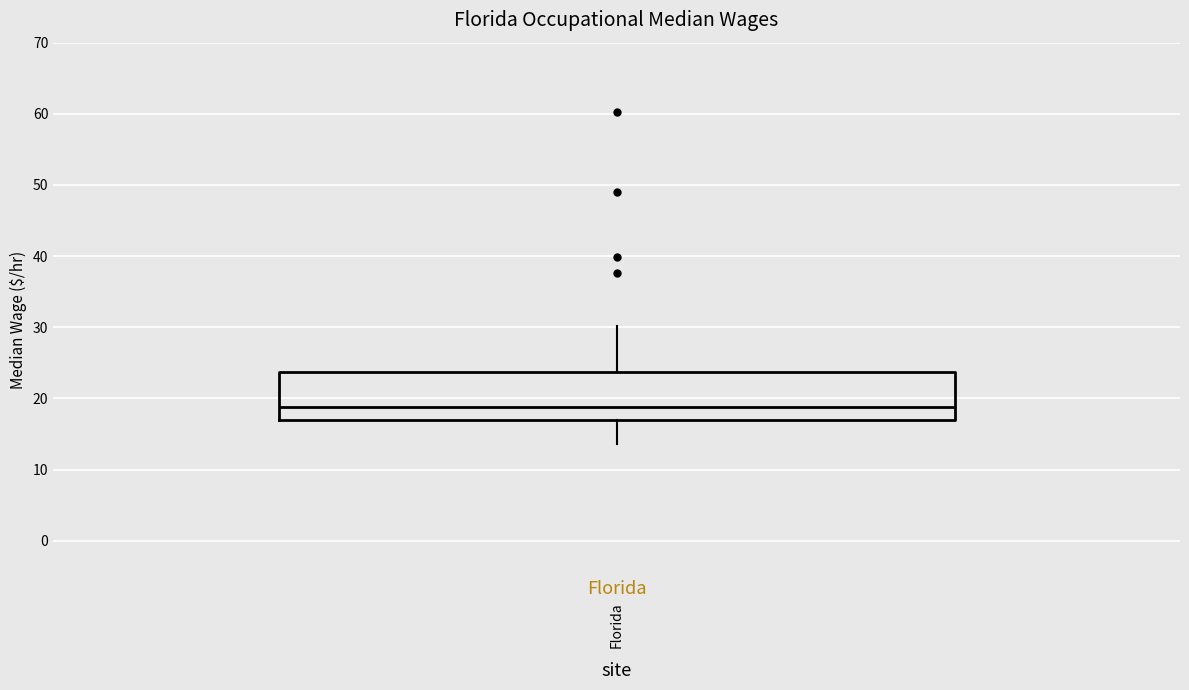

Transcribe this box plot: give where the median line is, the range the box spans, and where the two whiskers end, as read against the y-axis. The values are not printed on the chart, so give them approximately, as read against the axis.

median 19, box 17 to 24, whiskers 14 to 30